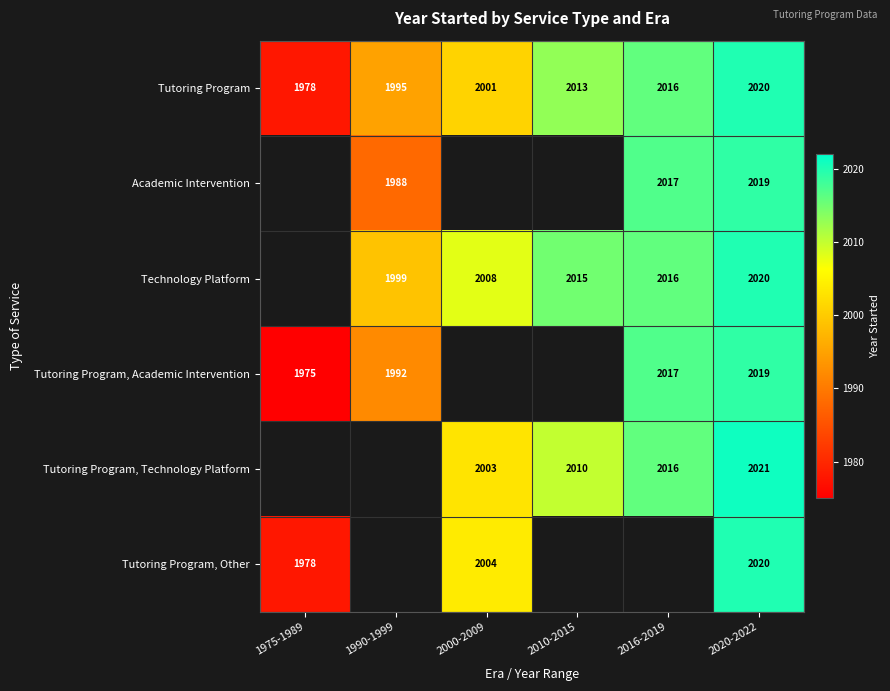

What is the sum of the Tutoring Program, Other values at 1975-1989 and 2020-2022?

3998